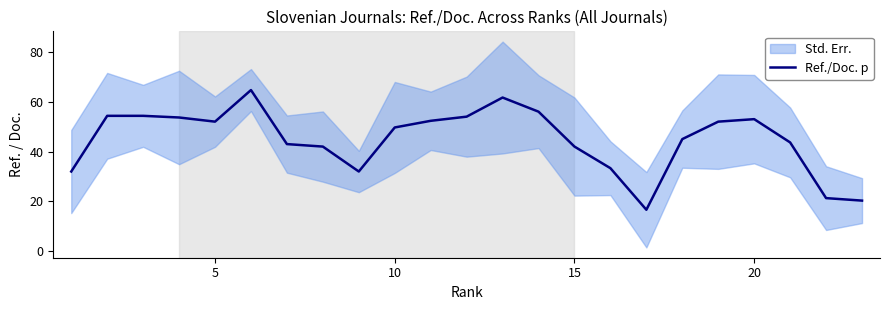

What is the greatest value displayed?

64.7